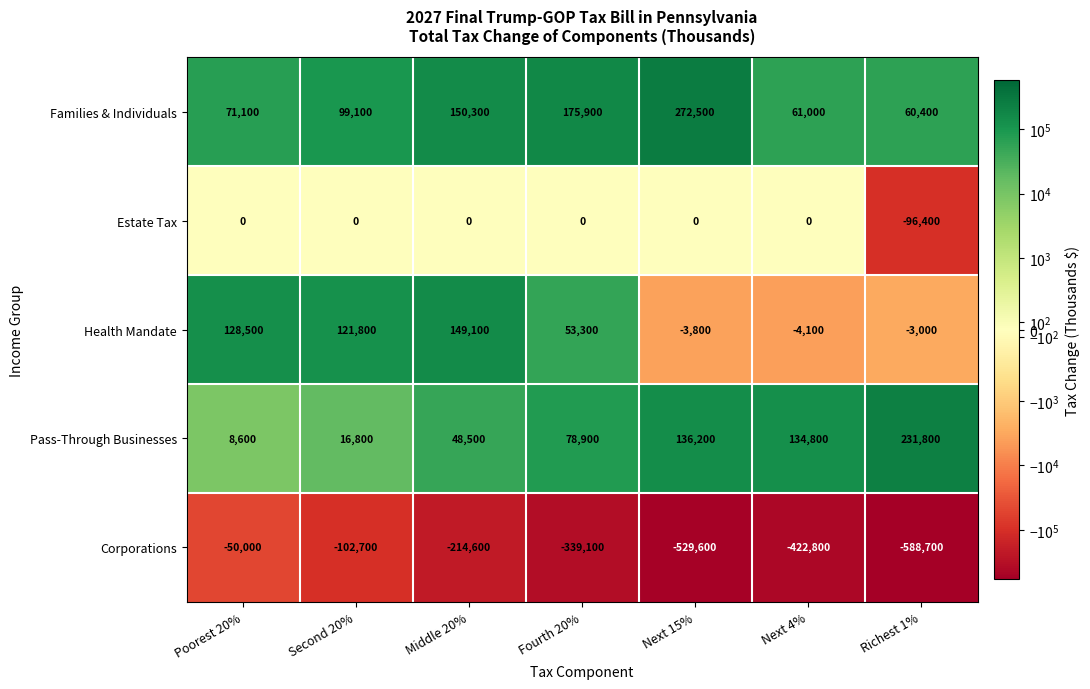

What is the sum of the Corporations values at Next 15% and Fourth 20%?

-868700